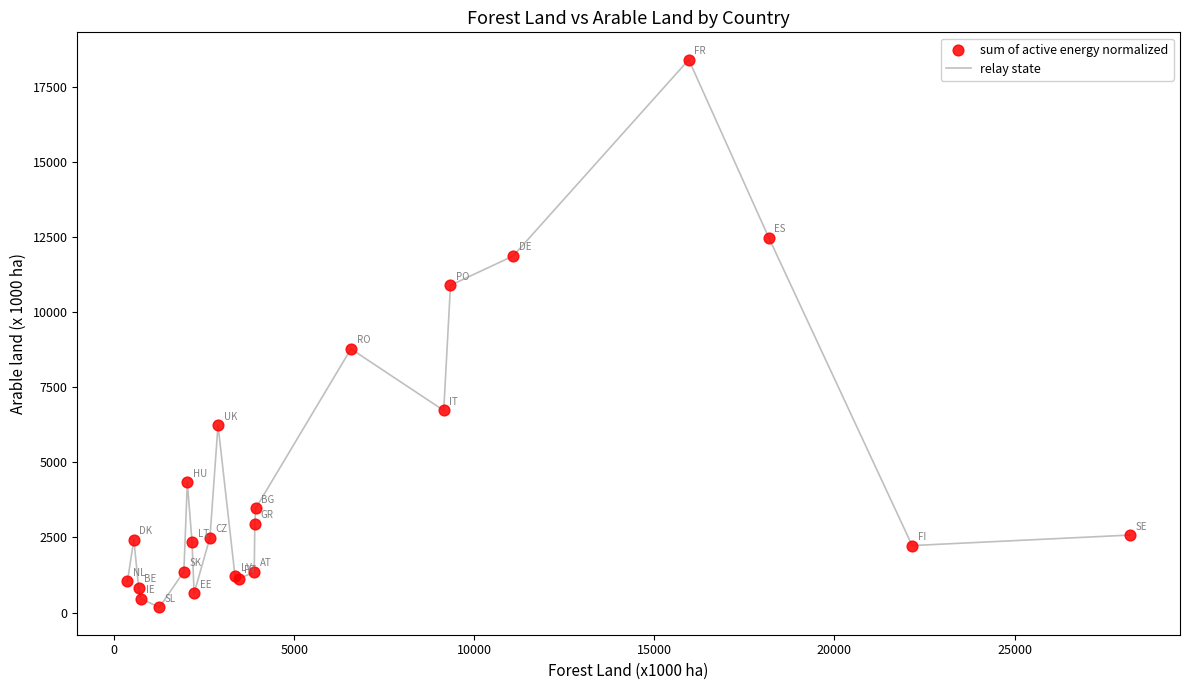

What is the difference between the maximum and minimum values?

18228.4